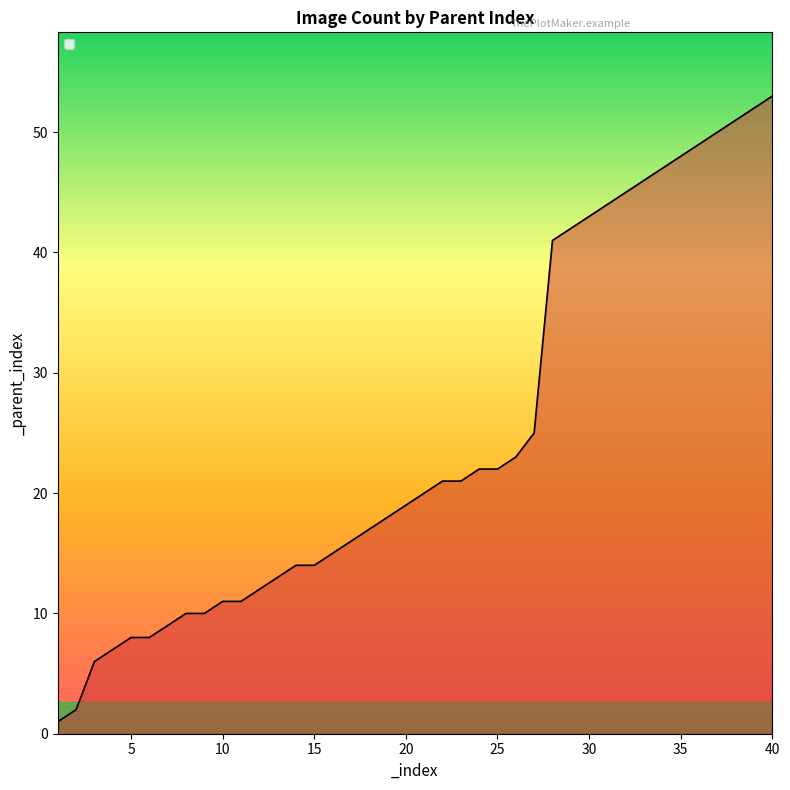

What is the difference between the maximum and minimum values?

52